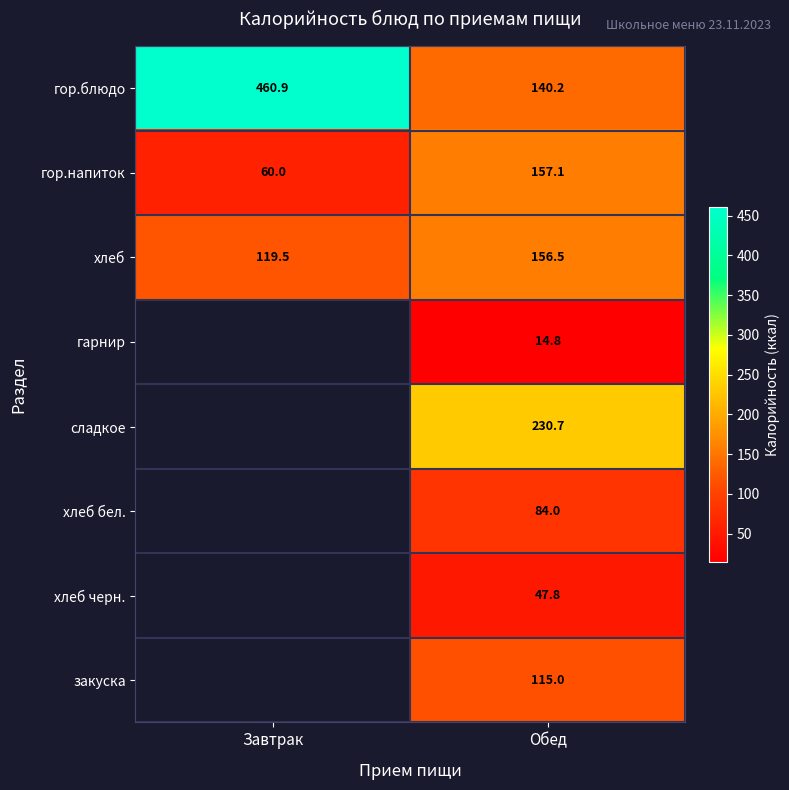

What is the spread (max minus min) of values at Завтрак?

400.9